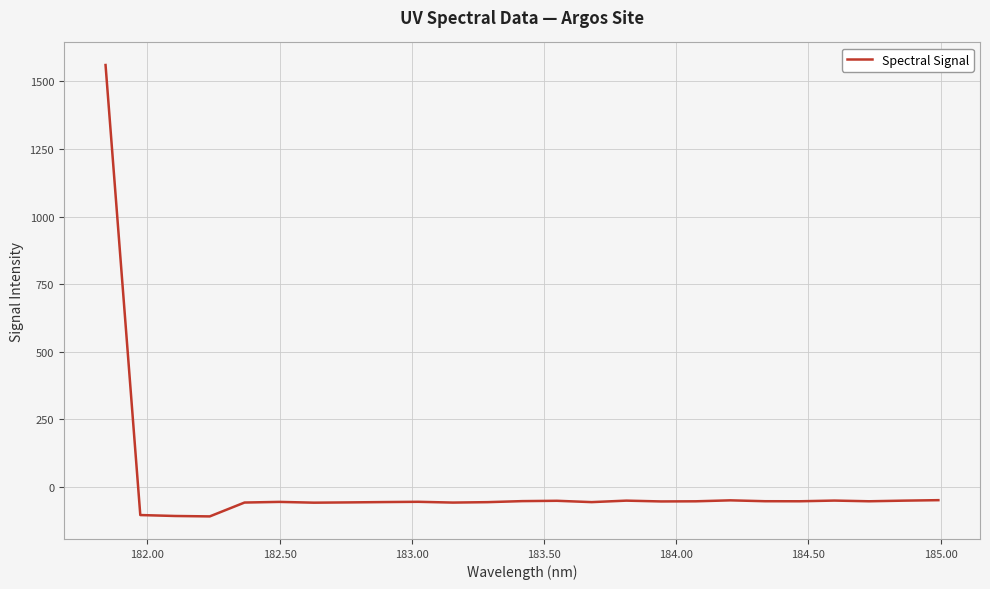

What is the maximum value shown in the chart?

1560.8